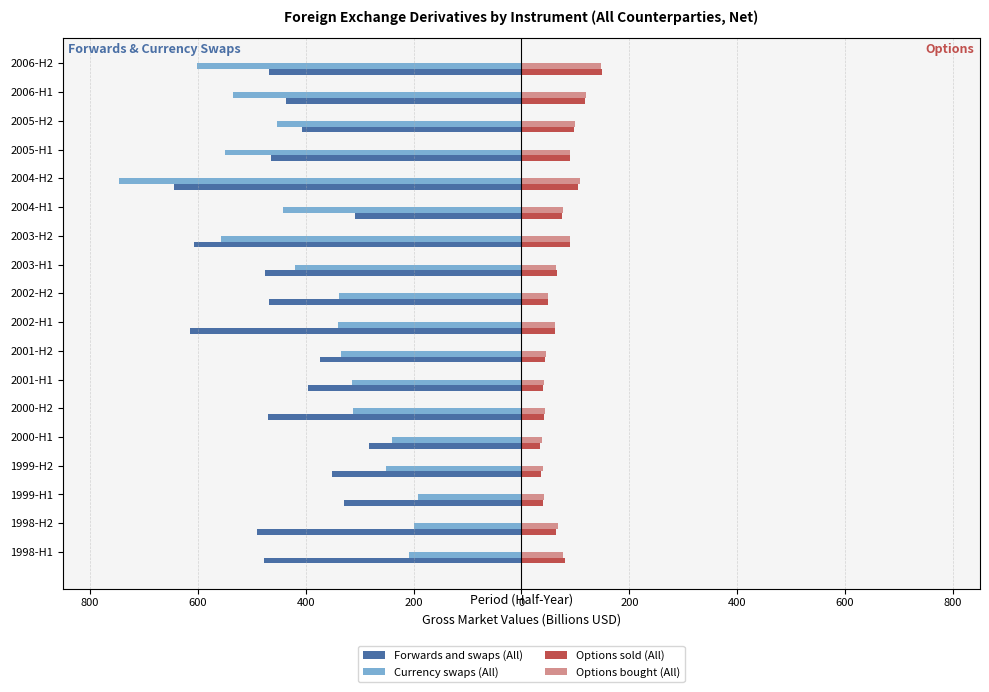

What is the smallest value displayed?

-745.0